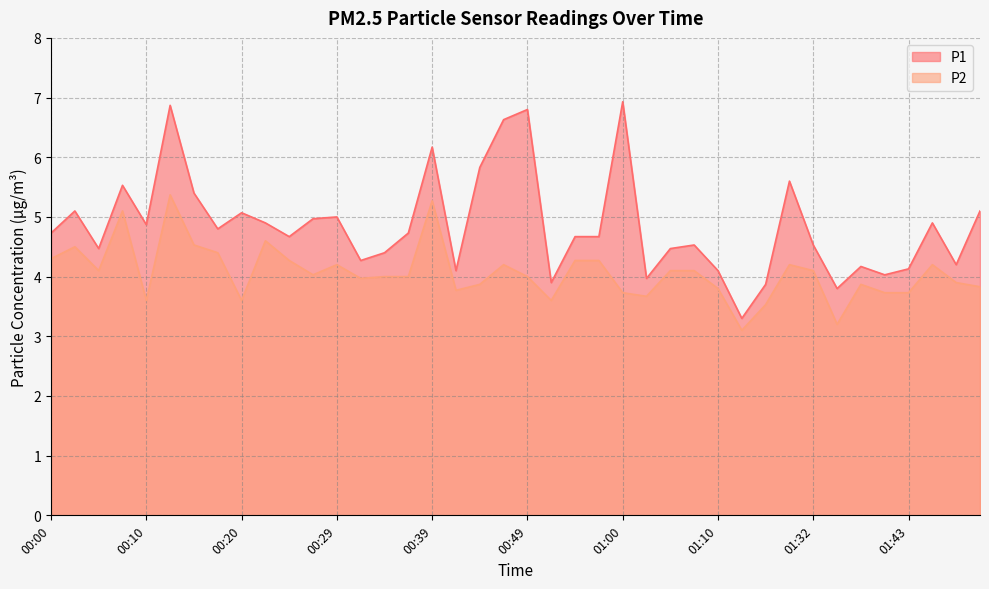

True or false: P1 and P2 intersect in this chart.

False